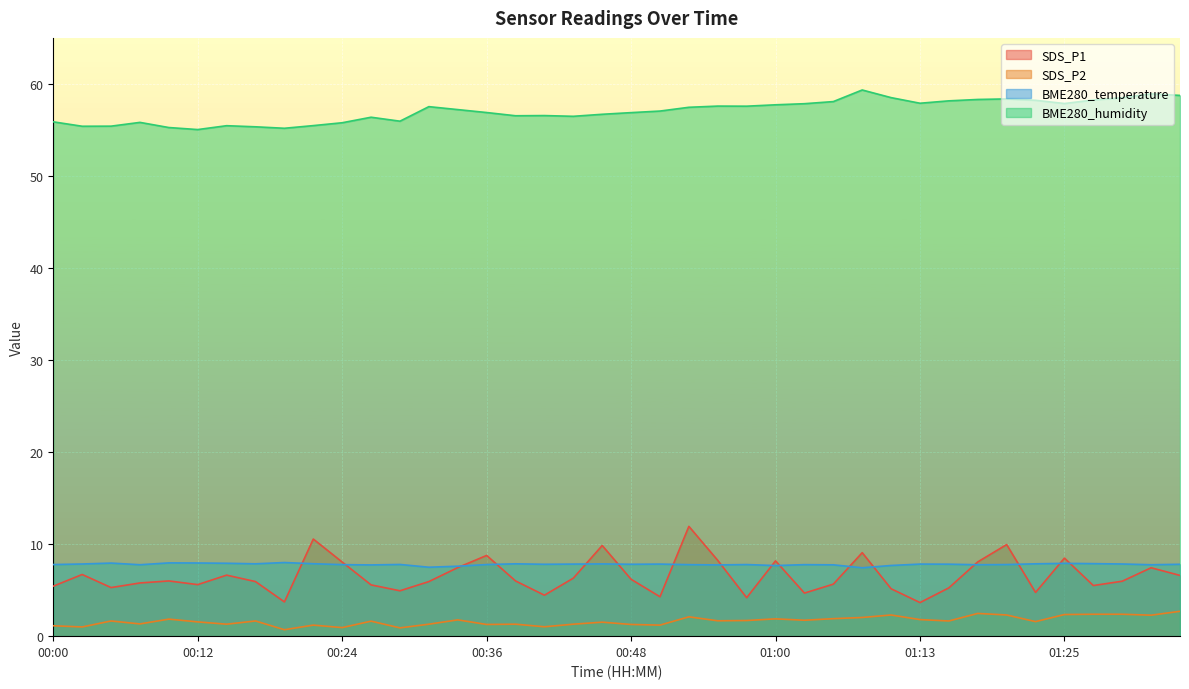

How many lines are shown in the chart?

4